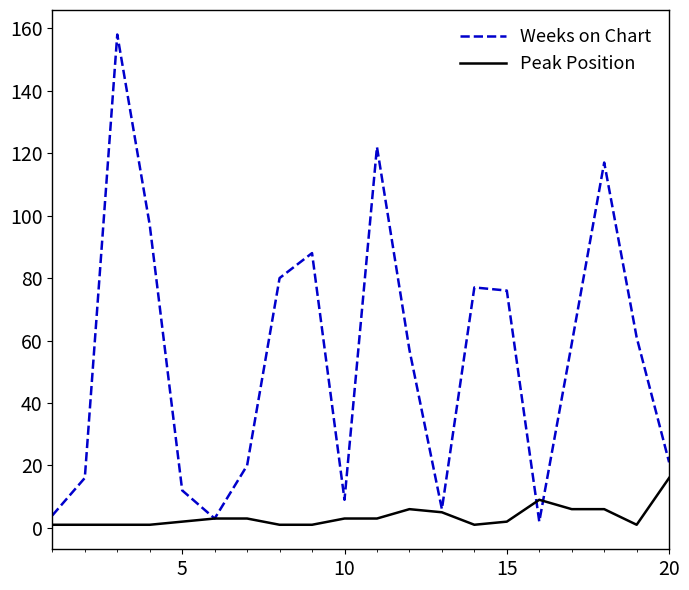

Which series has the largest total across all categories?

Weeks on Chart